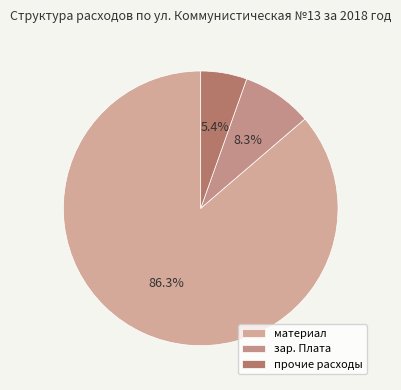

What portion of the pie excludes зар. Плата?

91.7%